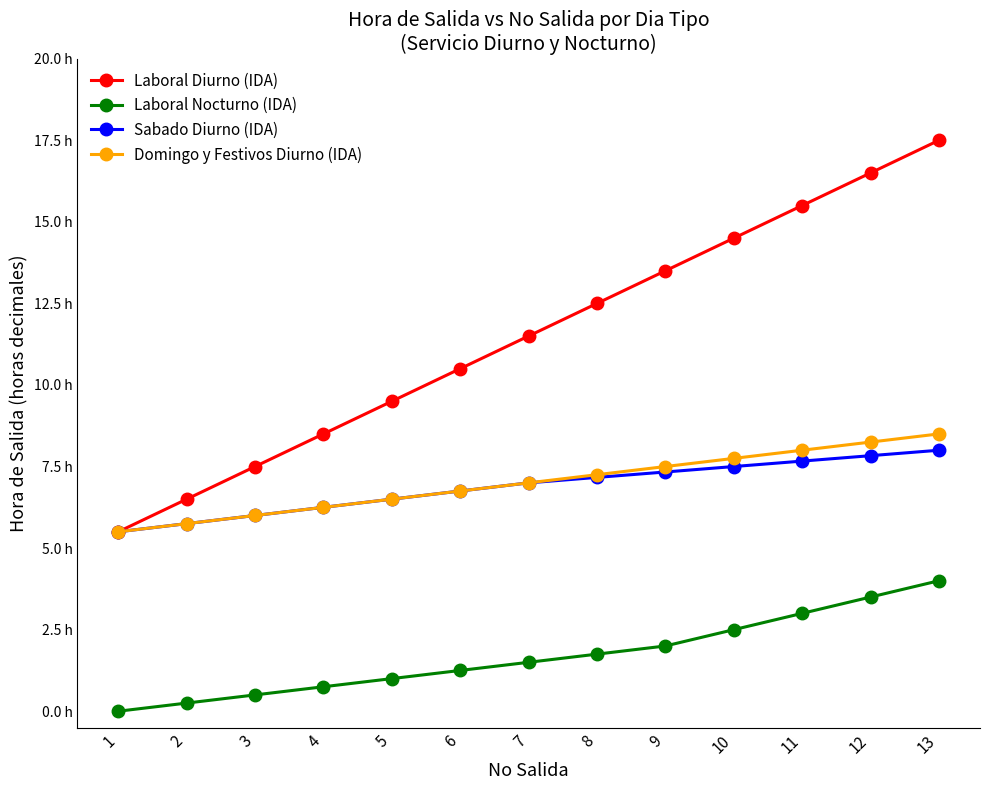

Is this an area chart (filled region under the line)?

No